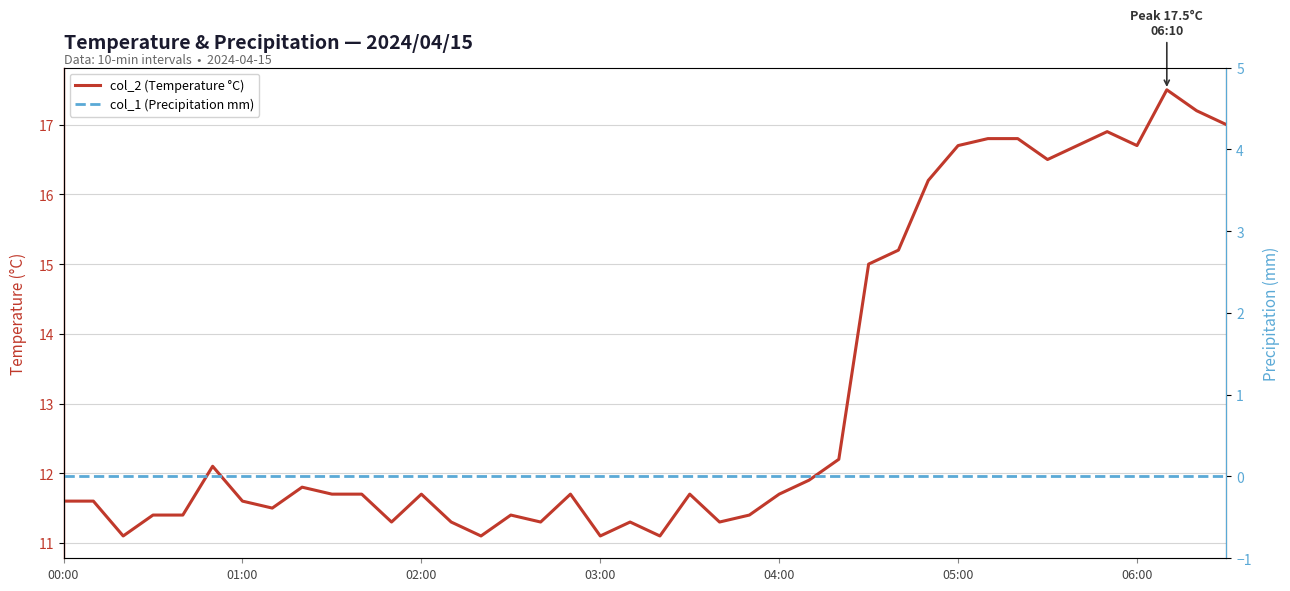

Which series has the largest total across all categories?

col_2 (Temperature °C)